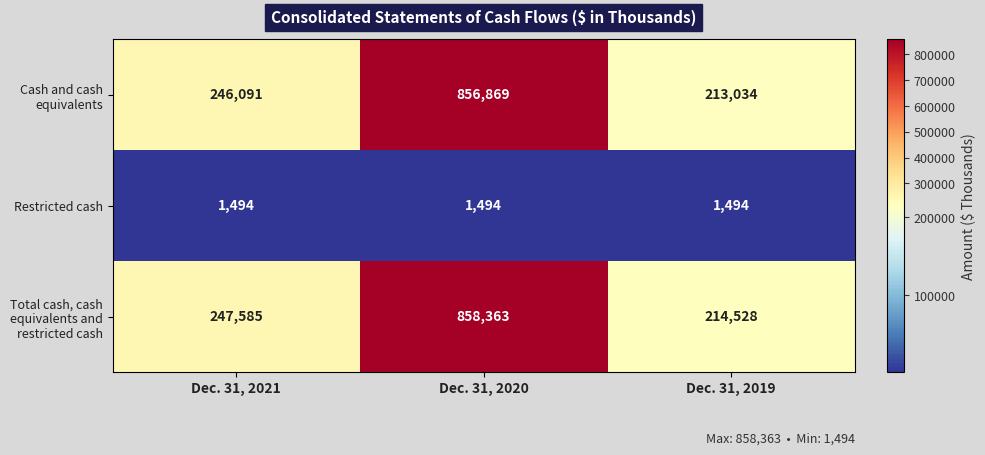

At which category is the sum across all series the highest?

Dec. 31, 2020